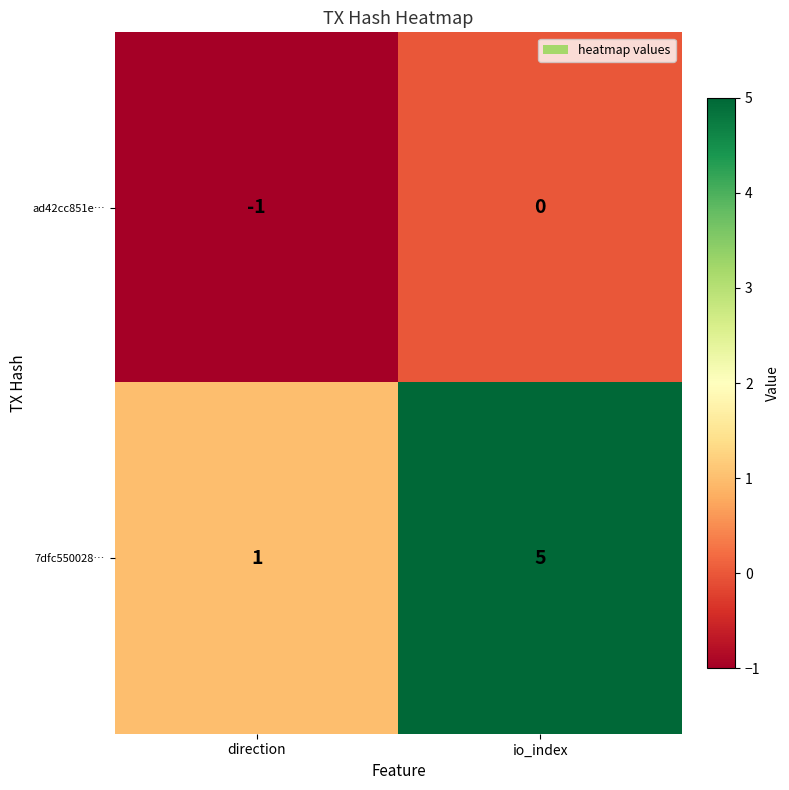

Count the number of data series in this chart.

2